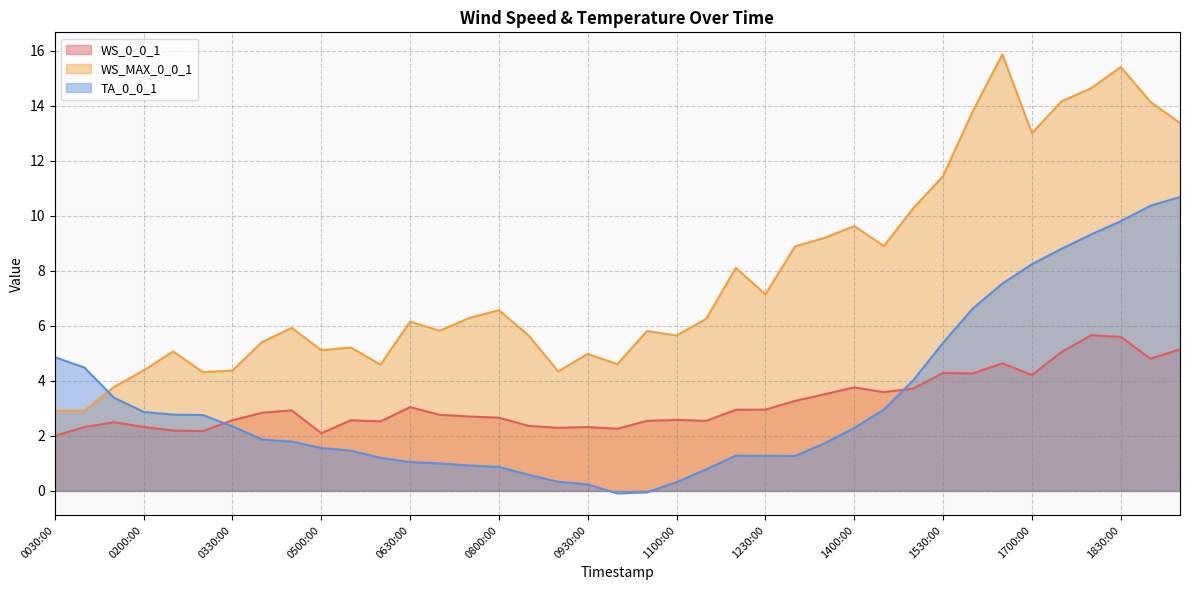

What is the value of the WS_MAX_0_0_1 point at the 29th from the left?

8.9